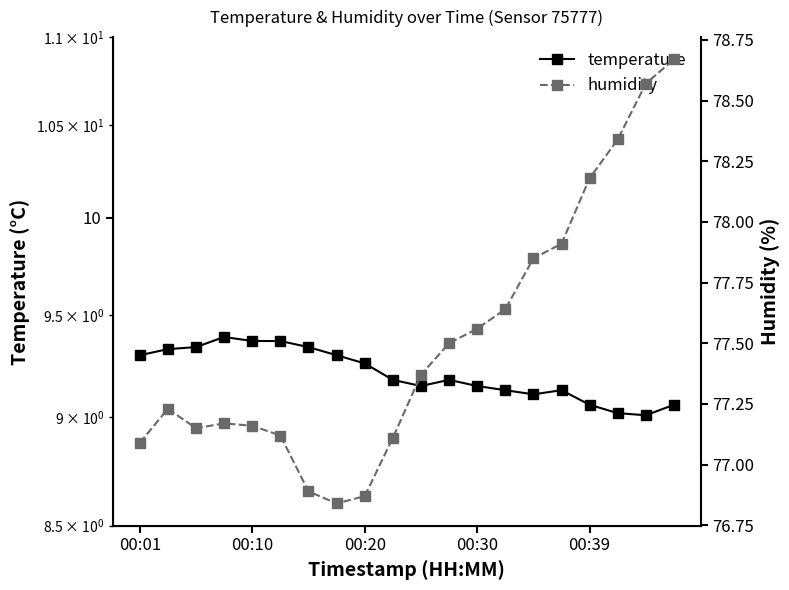

What is the spread (max minus min) of values at 00:39?

69.1